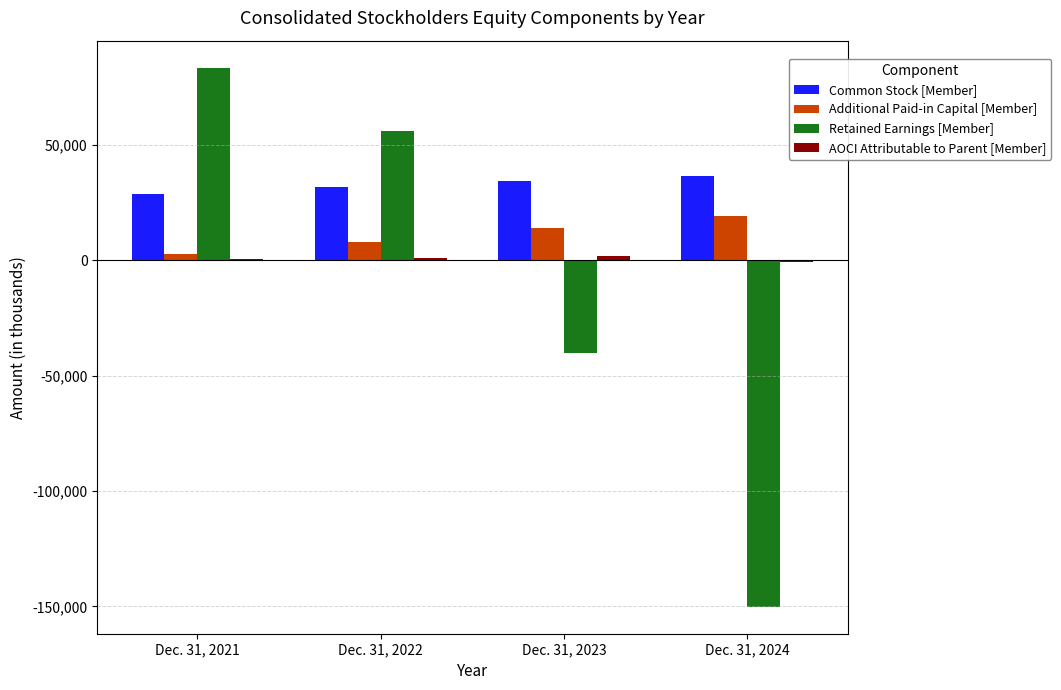

Which series changed the most between Dec. 31, 2022 and Dec. 31, 2024?

Retained Earnings [Member]